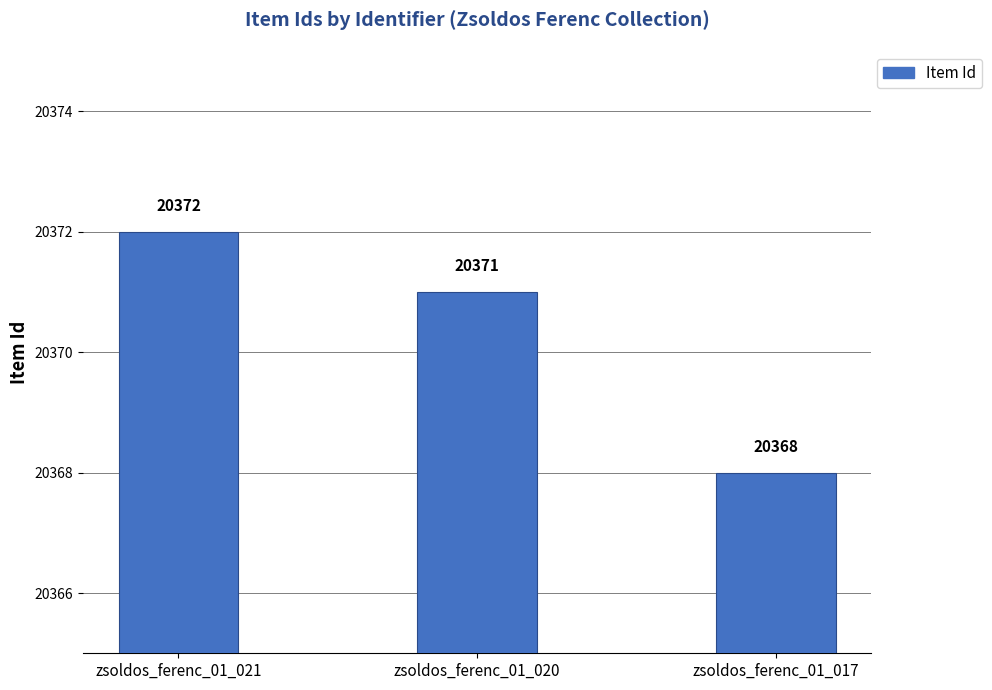

What is the sum of all values?

61111